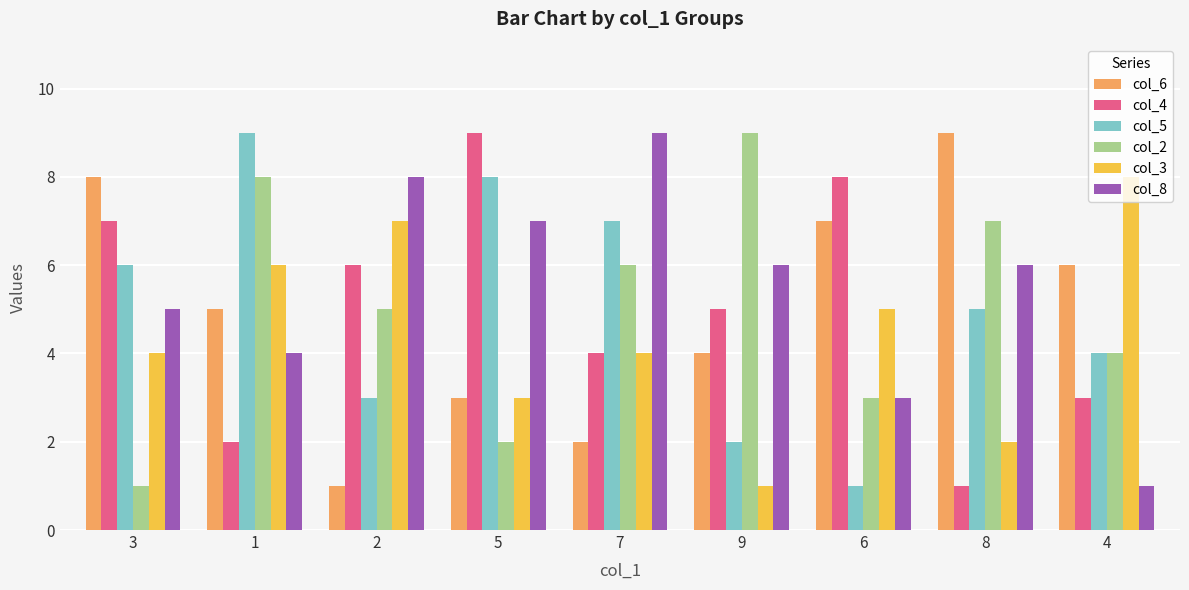

Reading left to right, transcribe all the data shown in this chart.

col_6: 8	5	1	3	2	4	7	9	6
col_4: 7	2	6	9	4	5	8	1	3
col_5: 6	9	3	8	7	2	1	5	4
col_2: 1	8	5	2	6	9	3	7	4
col_3: 4	6	7	3	4	1	5	2	8
col_8: 5	4	8	7	9	6	3	6	1